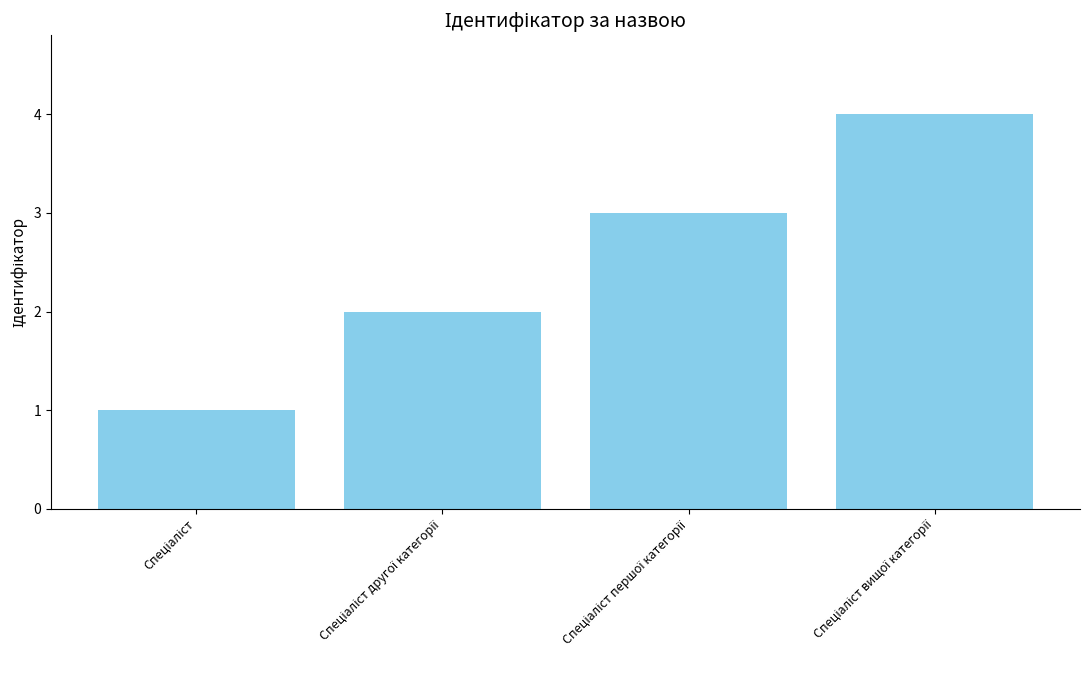

What is the difference between the maximum and minimum values?

3